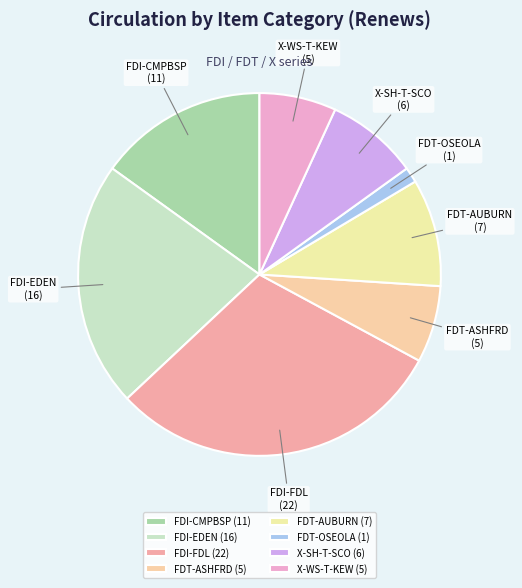

Count the number of slices in the pie.

8